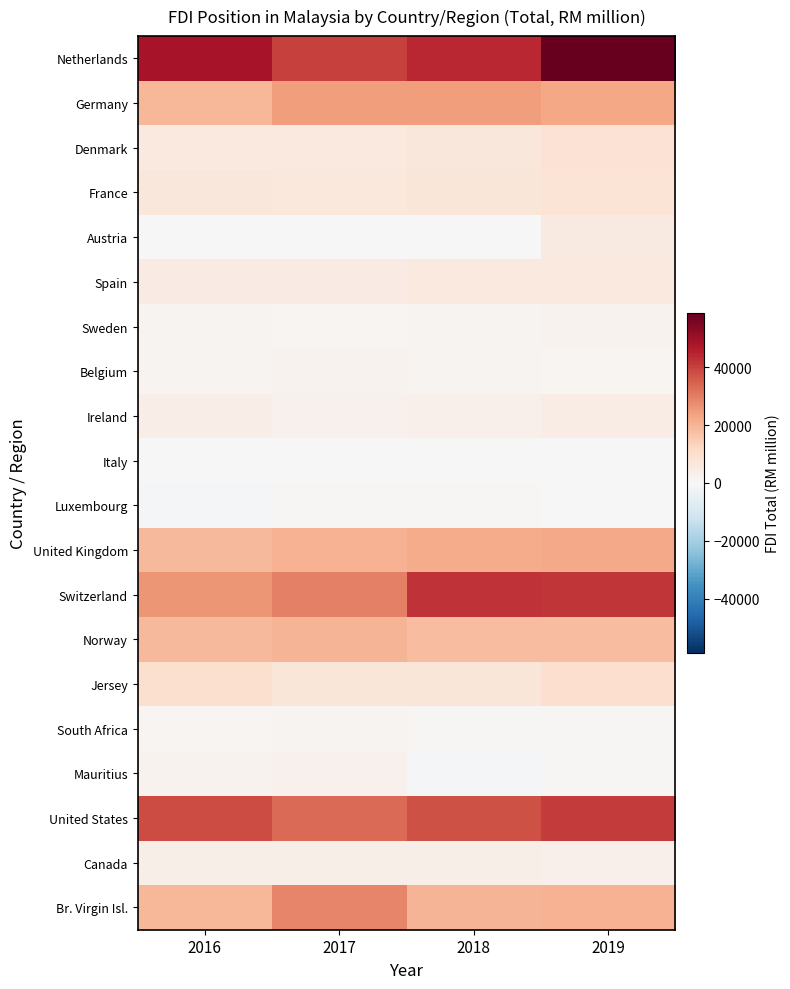

Rank the series by their maximum value, from highest to lowest.

Netherlands, Switzerland, United States, Br. Virgin Isl., Germany, United Kingdom, Norway, Jersey, Denmark, France, Spain, Austria, Ireland, Canada, Mauritius, Belgium, Sweden, South Africa, Luxembourg, Italy